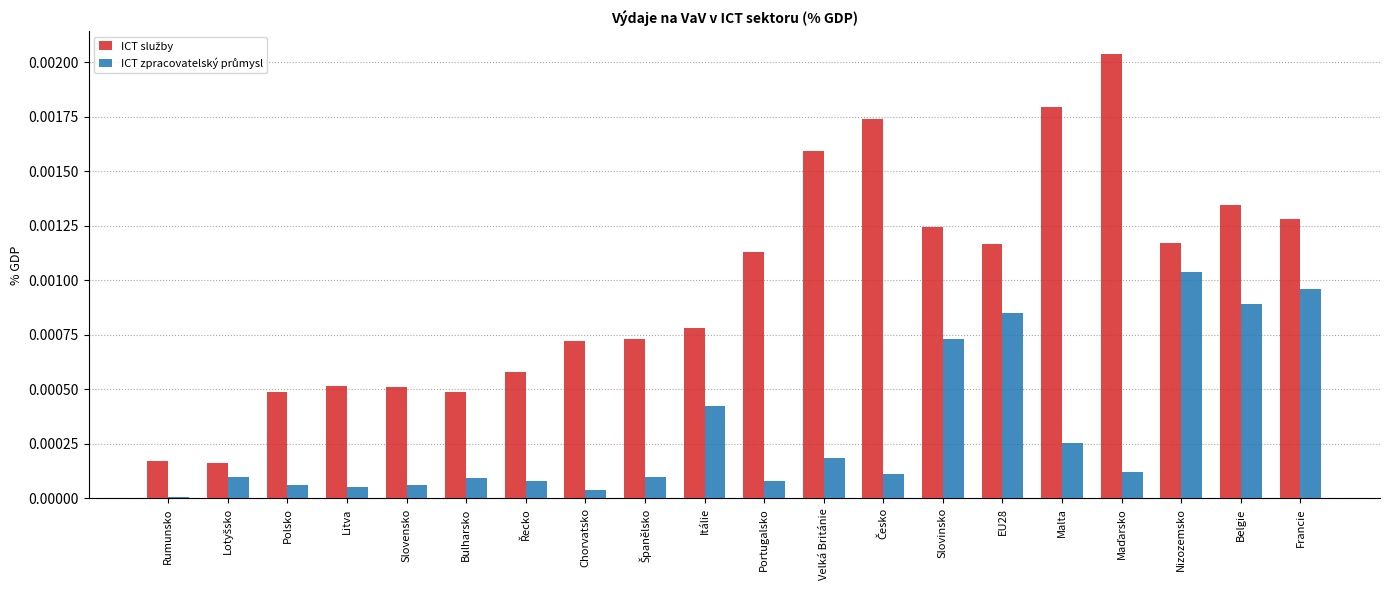

At which label does ICT zpracovatelský průmysl reach its minimum?

Rumunsko